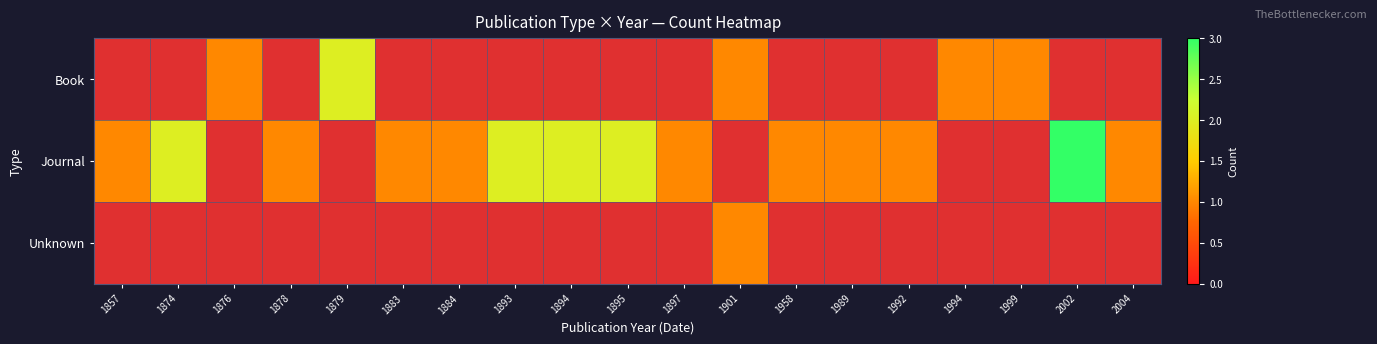

What is the maximum value shown in the chart?

3.0